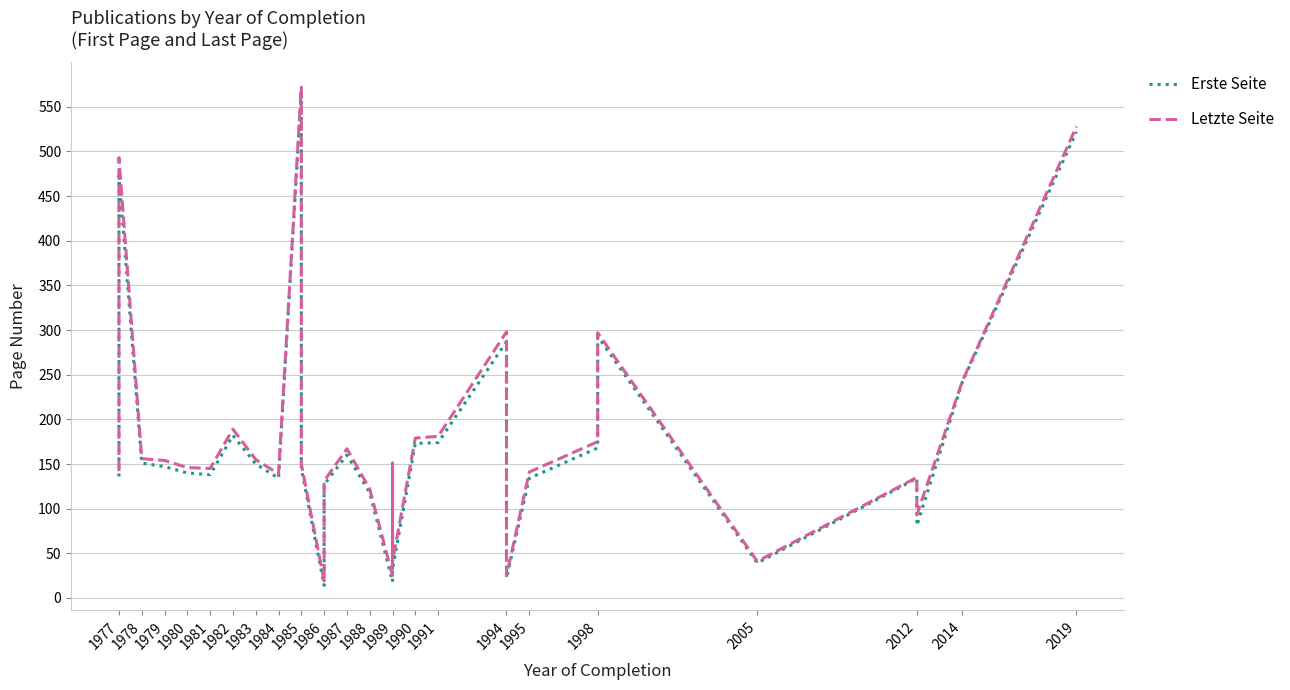

Is it true that Letzte Seite equals 378 at 1985?

False